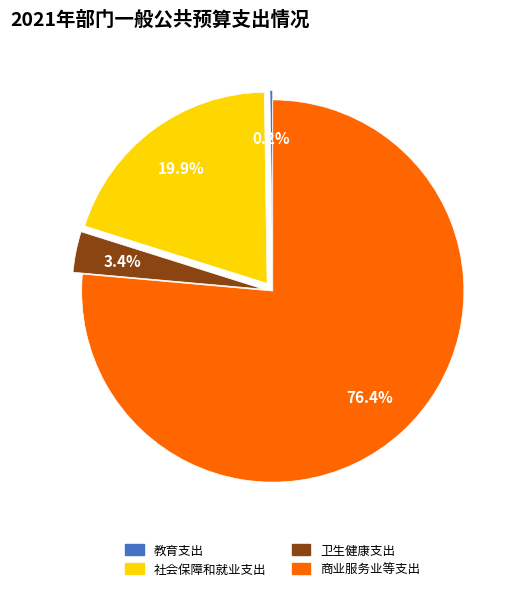

Between 商业服务业等支出 and 卫生健康支出, which is larger?

商业服务业等支出